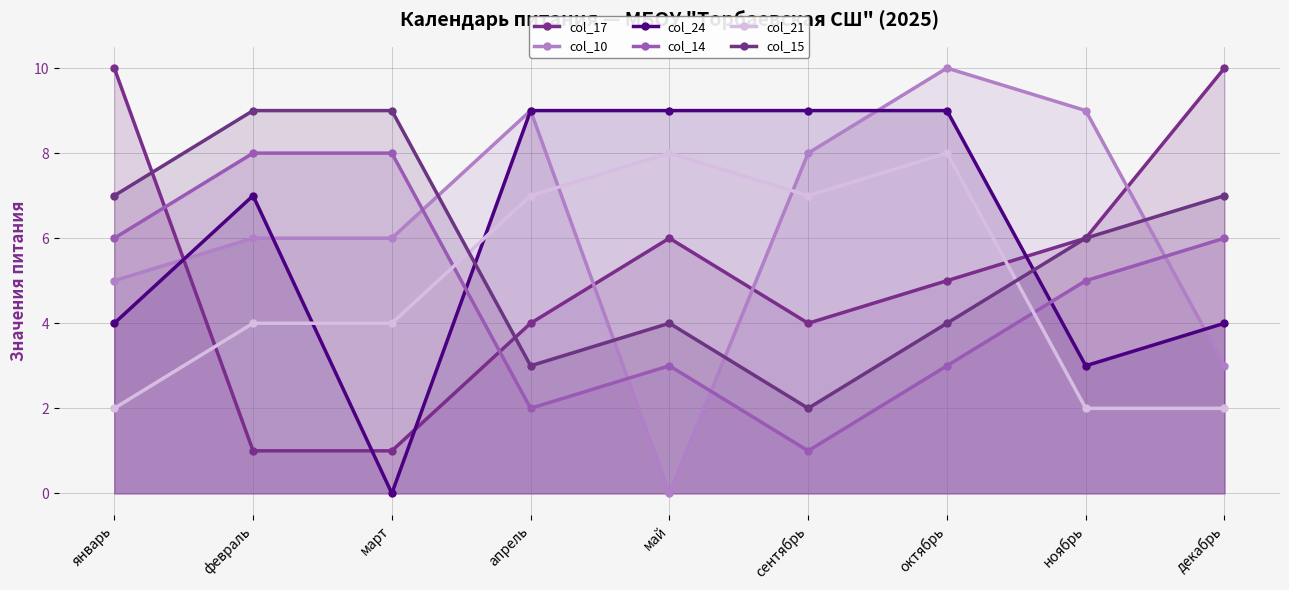

Between февраль and декабрь, which is larger?

декабрь